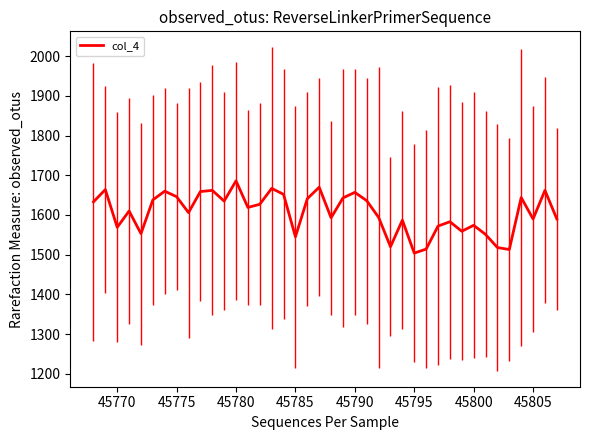

What is the difference between the maximum and minimum values?

182